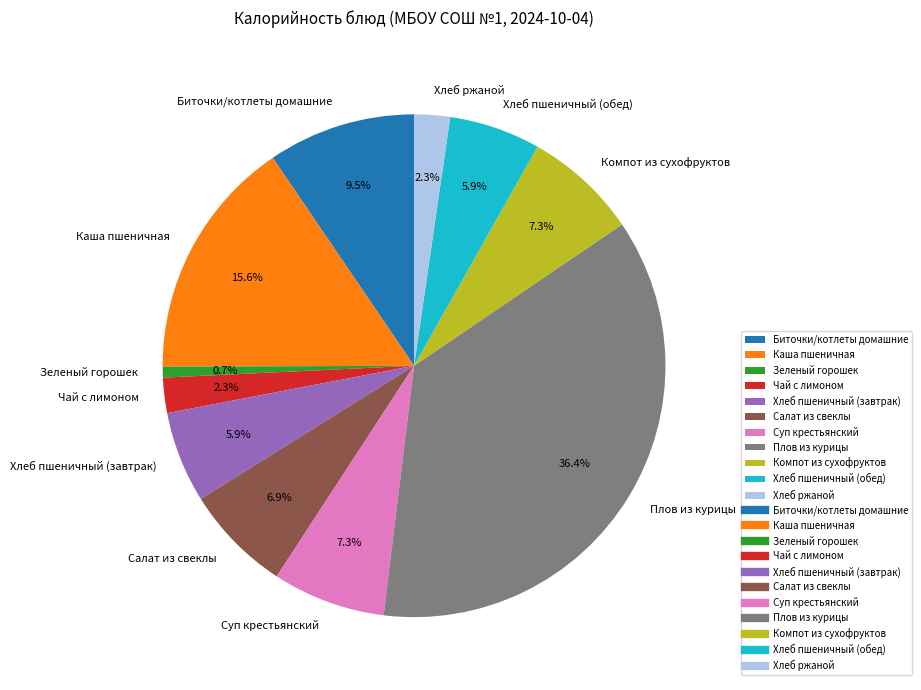

Between Биточки/котлеты домашние and Суп крестьянский, which is larger?

Биточки/котлеты домашние